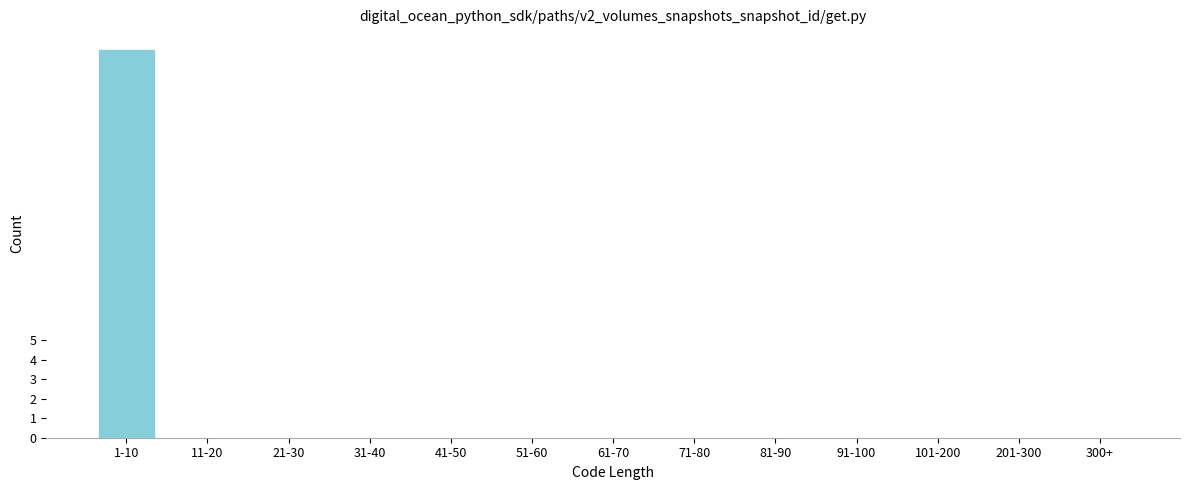

Reading left to right, extract all data points from this chart.

1-10=20	11-20=0	21-30=0	31-40=0	41-50=0	51-60=0	61-70=0	71-80=0	81-90=0	91-100=0	101-200=0	201-300=0	300+=0